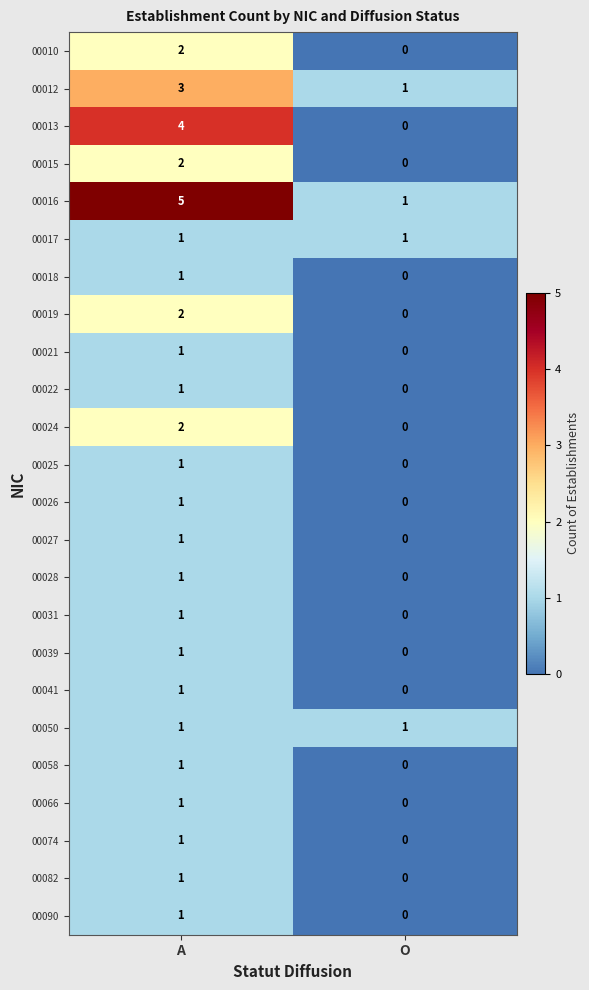

What is the difference between the highest and lowest values at O?

1